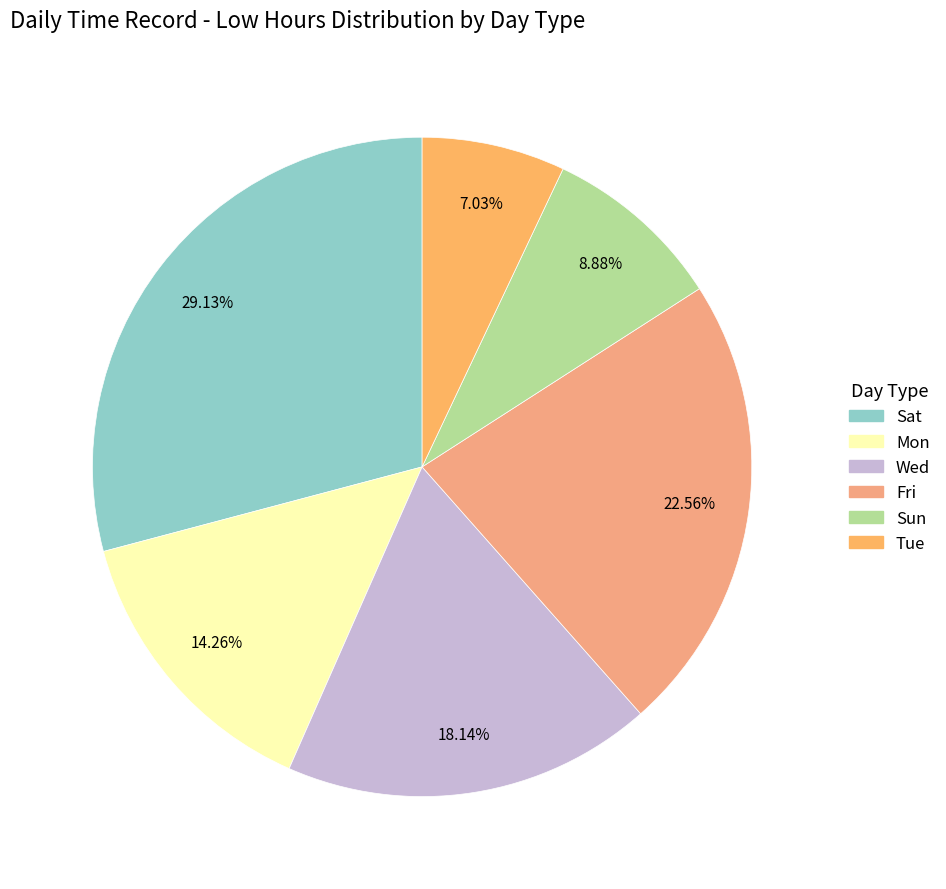

How many slices are in this pie chart?

6